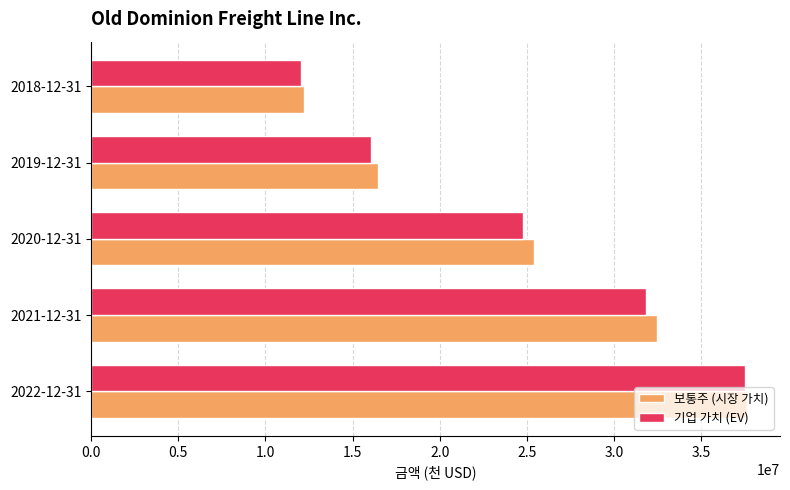

What is the sum of all 기업 가치 (EV) values?

122249828